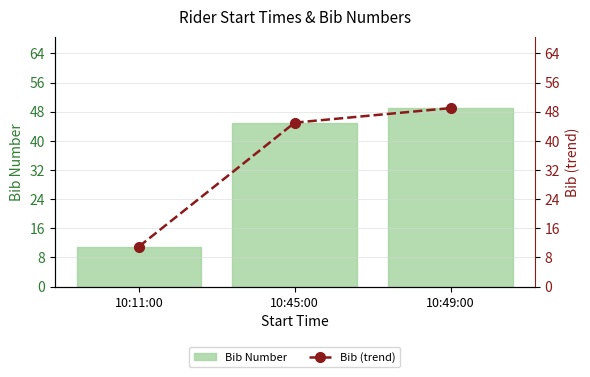

Reading right to left, extract all data points from this chart.

Bib Number: 10:49:00=49	10:45:00=45	10:11:00=11
Bib (trend): 10:49:00=49	10:45:00=45	10:11:00=11